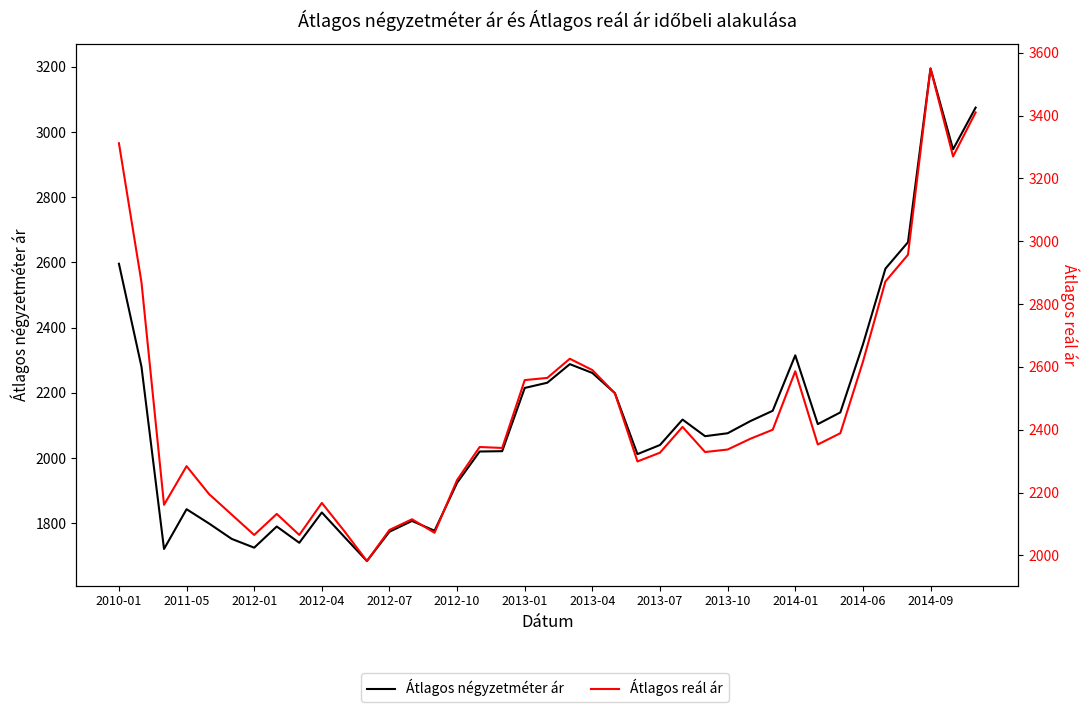

What is the difference between the highest and lowest values at 2014-09?

355